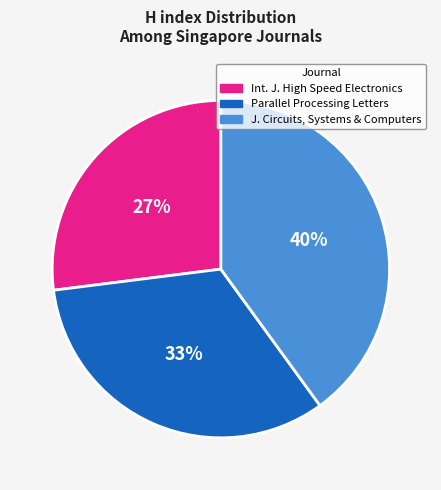

Does J. Circuits, Systems & Computers represent more than half of the total?

No